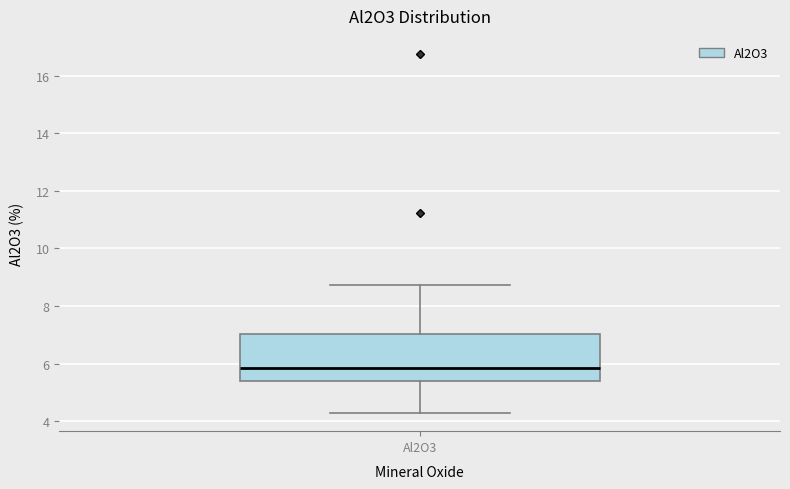

Read this box plot against the y-axis: the position of the median line, the range covered by the box, and the ends of both whiskers. The values are not printed on the chart, so give them approximately, as read against the axis.

median 5.8, box 5.4 to 7.0, whiskers 4.2 to 8.8